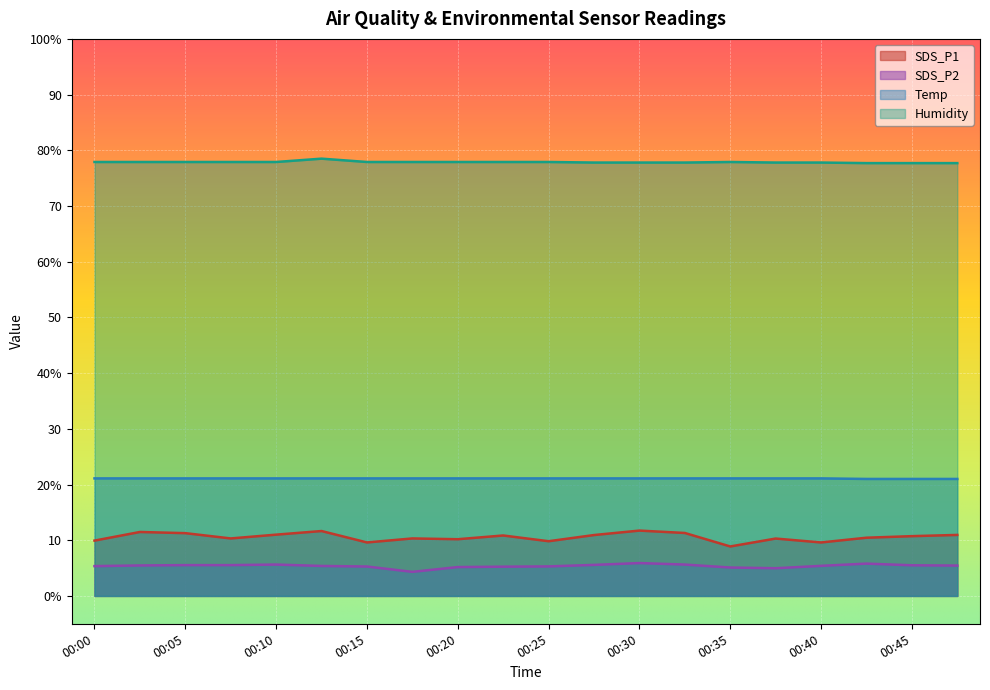

Is the value of SDS_P2 at 00:08 greater than the value of SDS_P1 at 00:25?

No